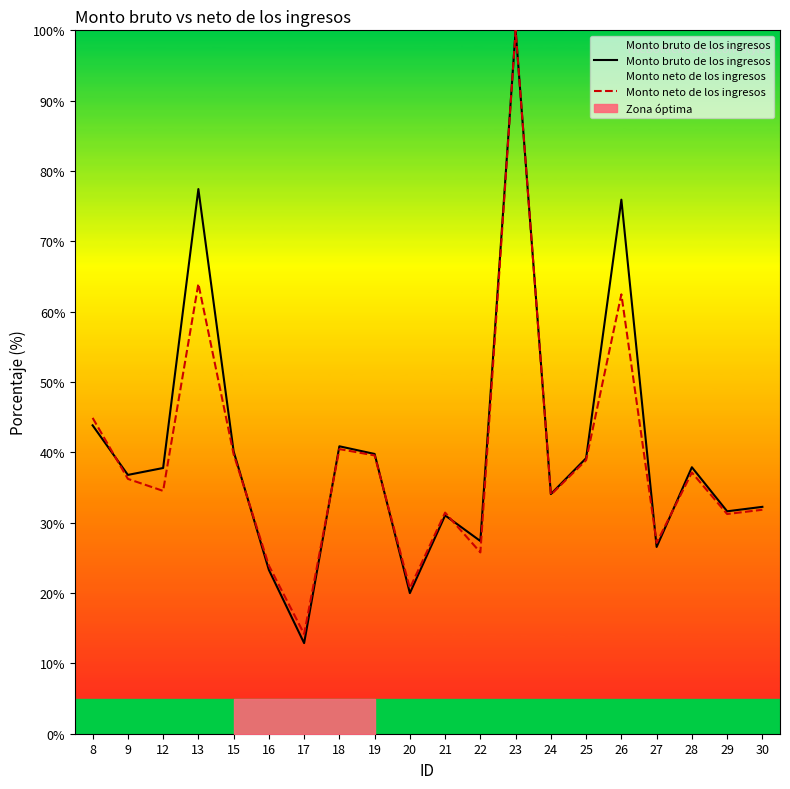

What is the difference between the second highest and second lowest values in the Monto neto de los ingresos series?

43.3